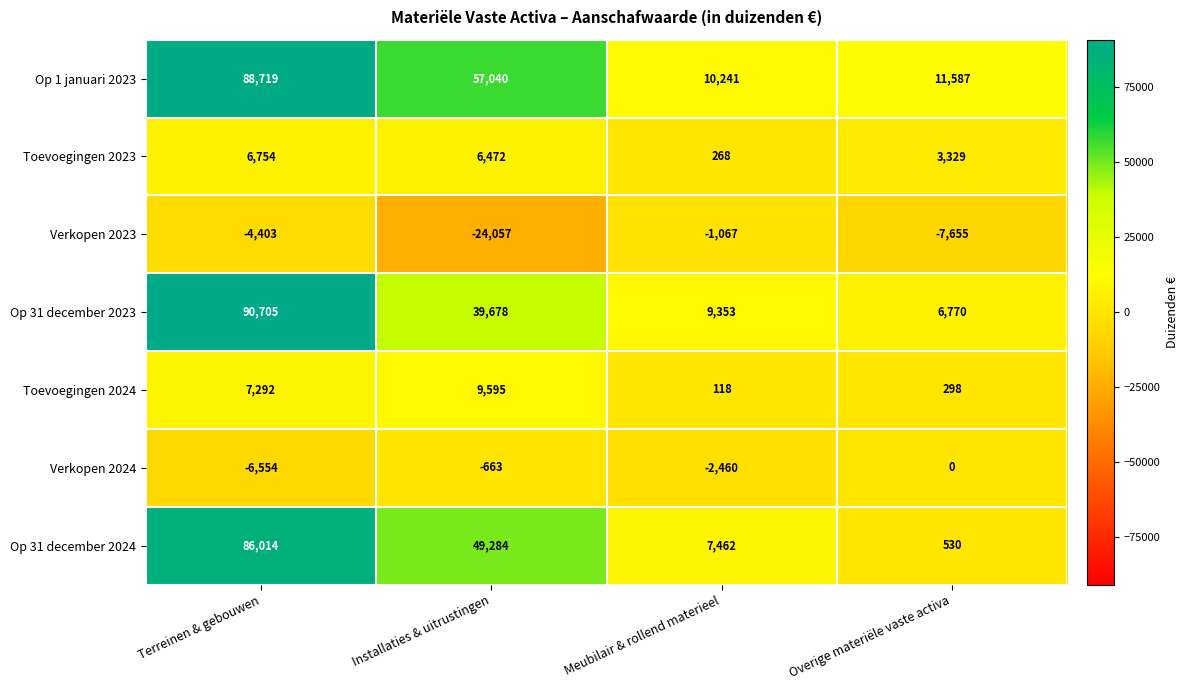

Which series has the widest spread of values?

Op 31 december 2024